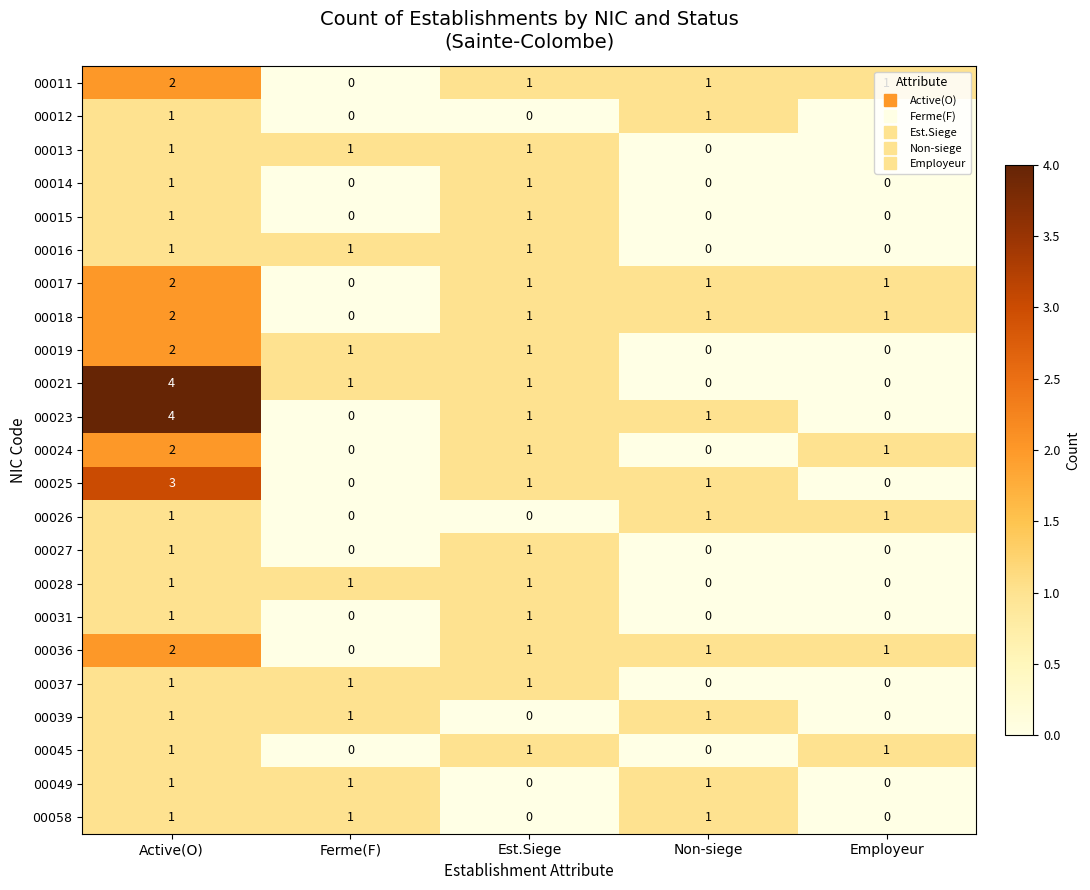

Is it true that 00019 equals 3 at Active(O)?

False